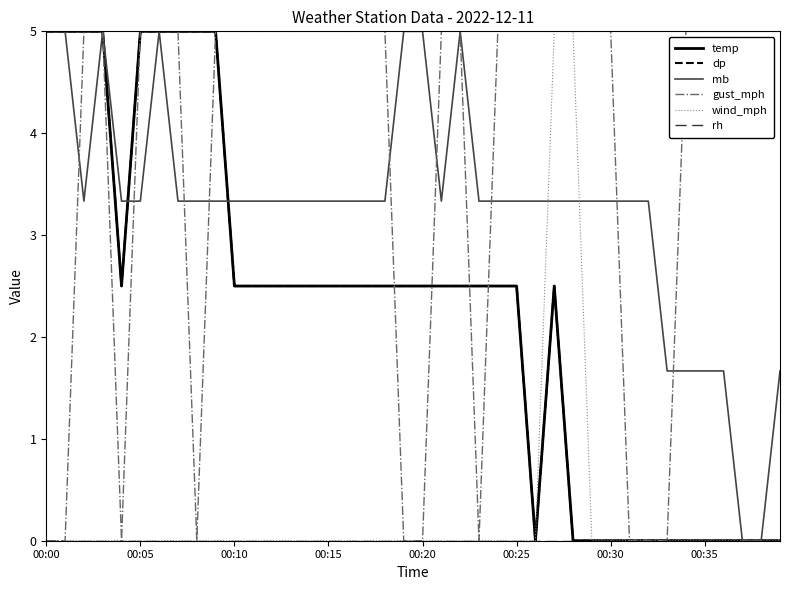

Does the chart display data point markers on the line(s)?

No